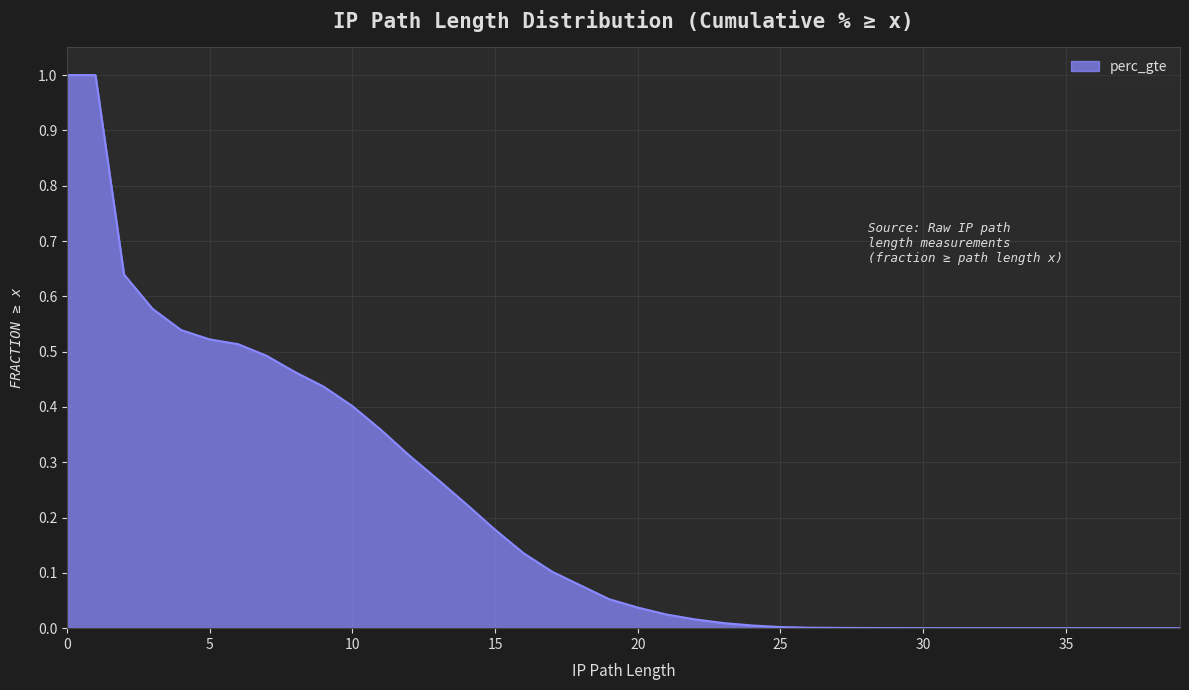

What is the maximum value shown in the chart?

1.0